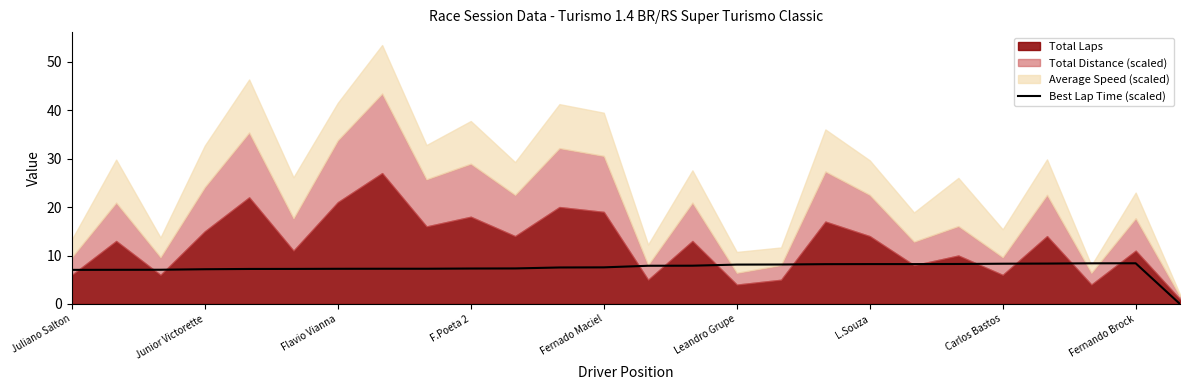

The value of Best Lap Time (scaled) at Flavio Vianna is 7.3. True or false?

True